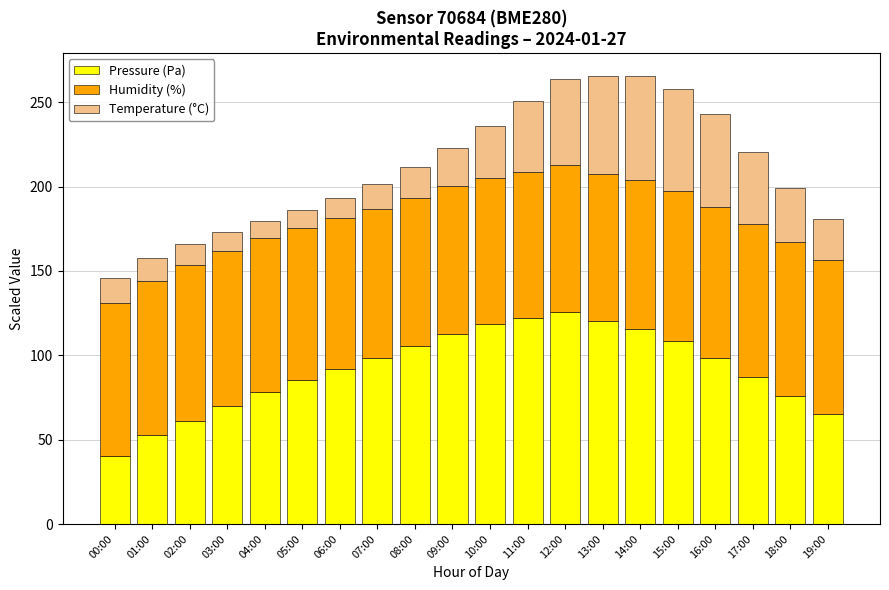

What is the difference between the maximum and second lowest values in the Pressure (Pa) series?

73.0